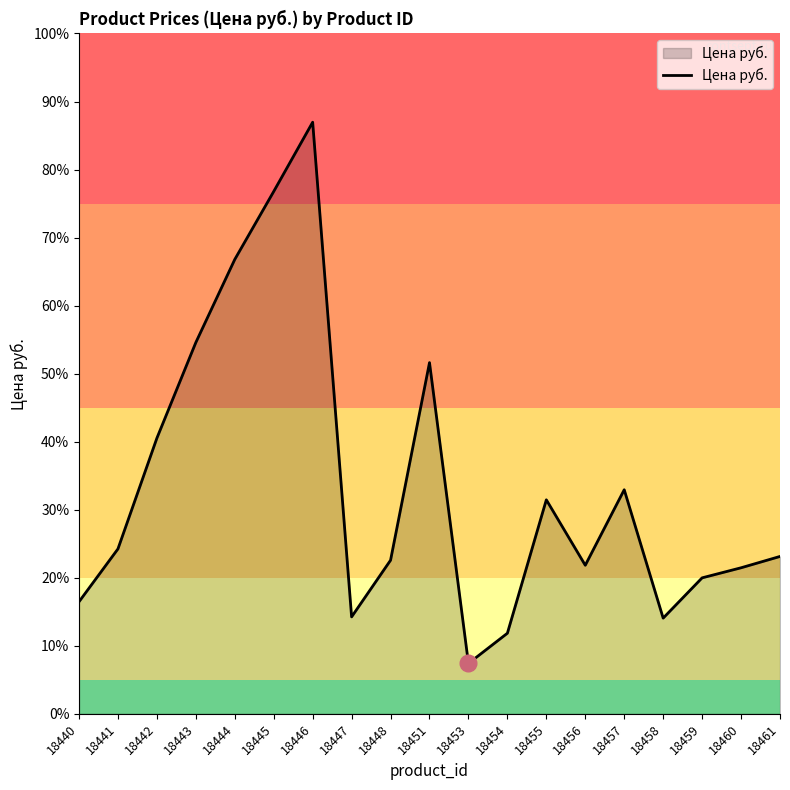

Does the chart display data point markers on the line(s)?

No